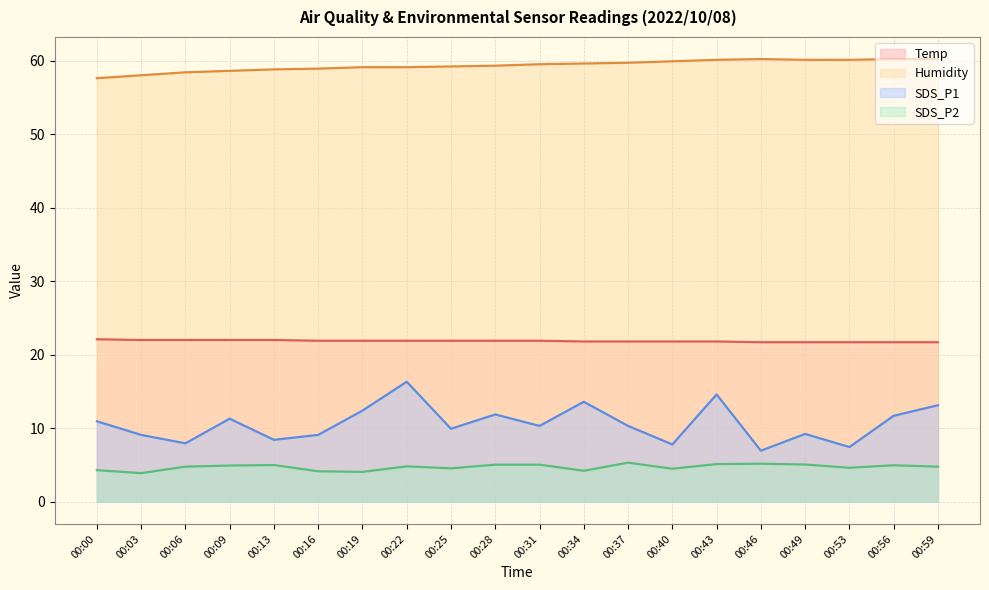

The SDS_P1 series shows 3.2 at 00:37. True or false?

False